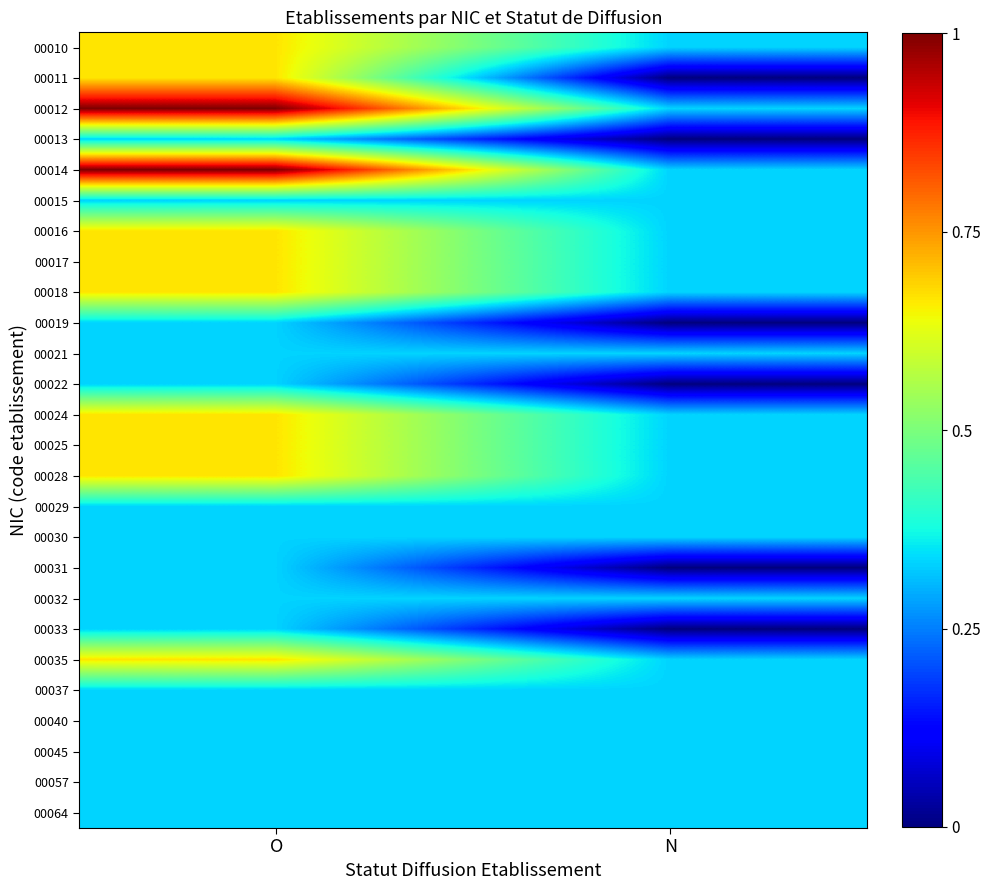

List the series in order of their peak value, lowest first.

00013, 00015, 00019, 00021, 00022, 00029, 00030, 00031, 00032, 00033, 00037, 00040, 00045, 00057, 00064, 00010, 00011, 00016, 00017, 00018, 00024, 00025, 00028, 00035, 00012, 00014